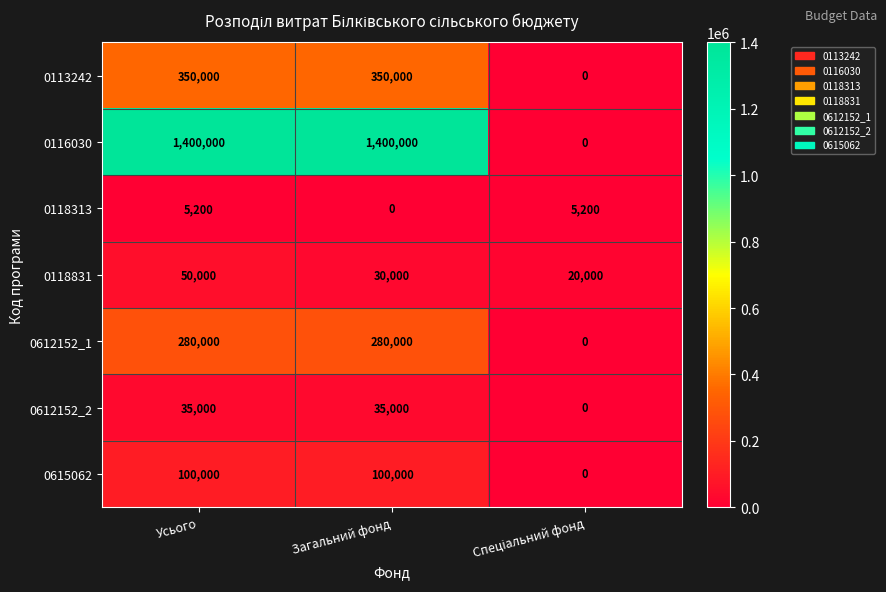

True or false: 0612152_1 has a value of 280000 at Загальний фонд.

True